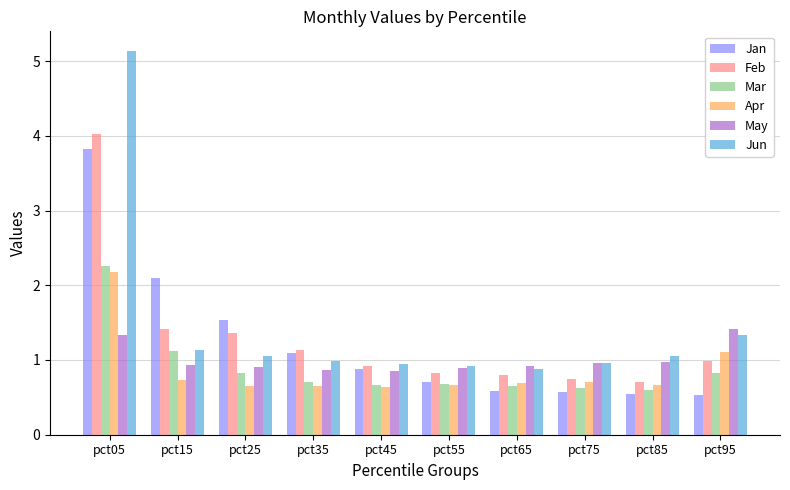

What is the difference between the Jun values at pct75 and pct95?

0.4